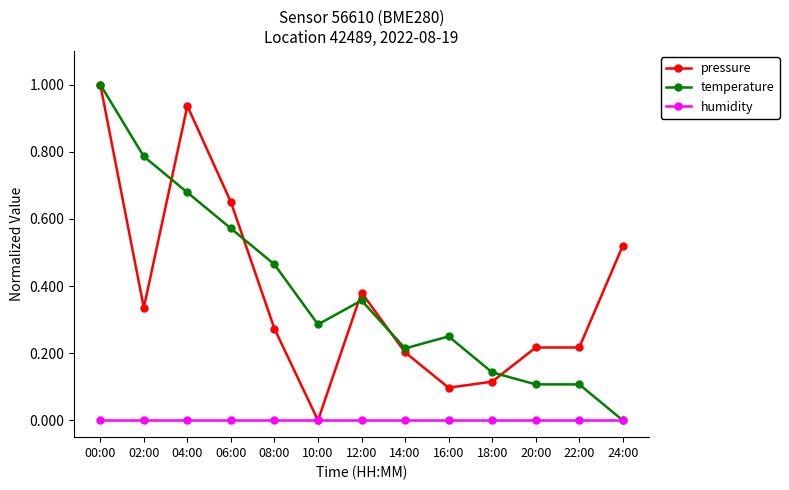

How many positive values does the temperature series have?

12